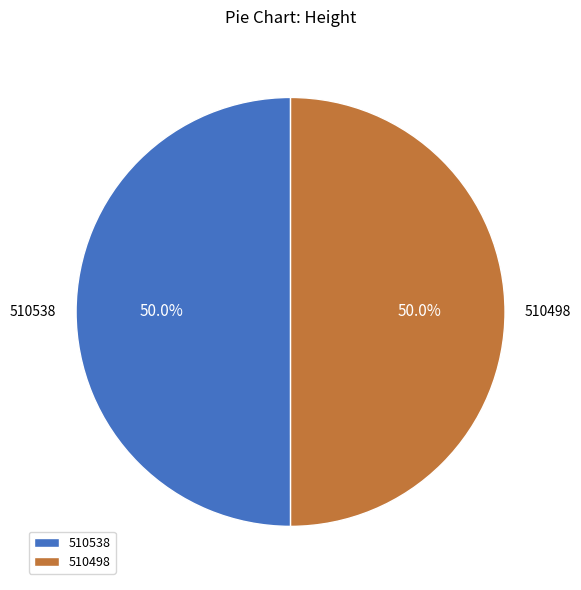

How many slices are in this pie chart?

2